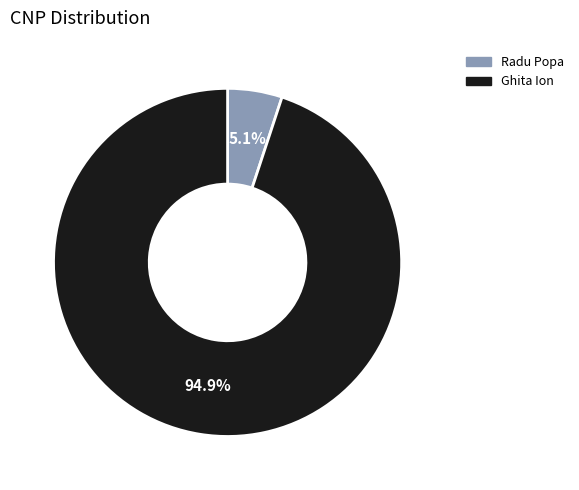

To the nearest percent, what is the average slice percentage?

50%